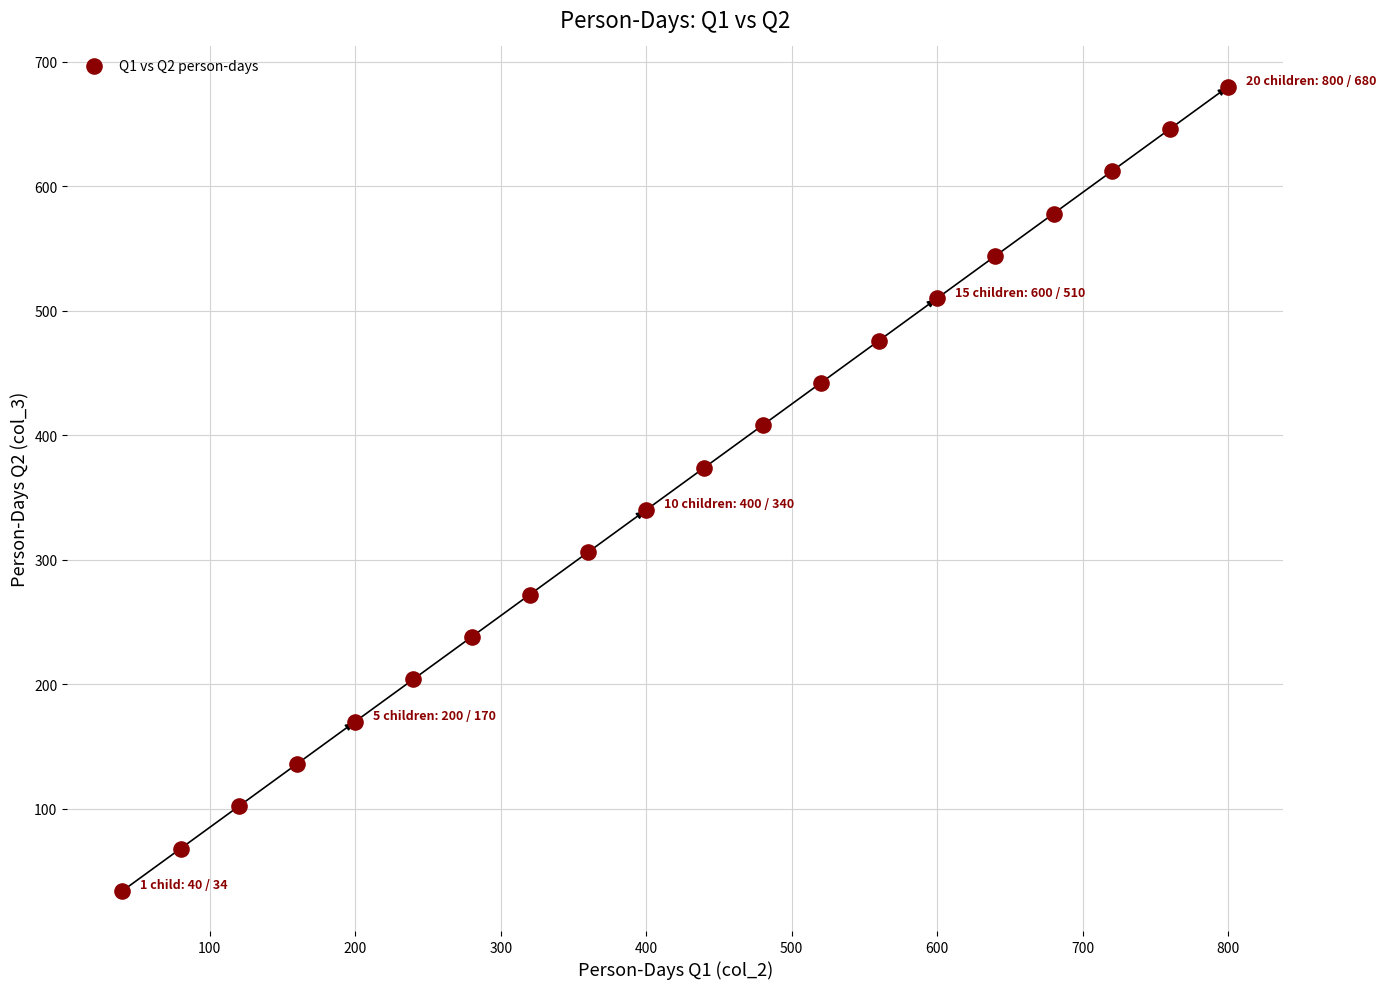

What is the range of Y values (max minus min)?

646